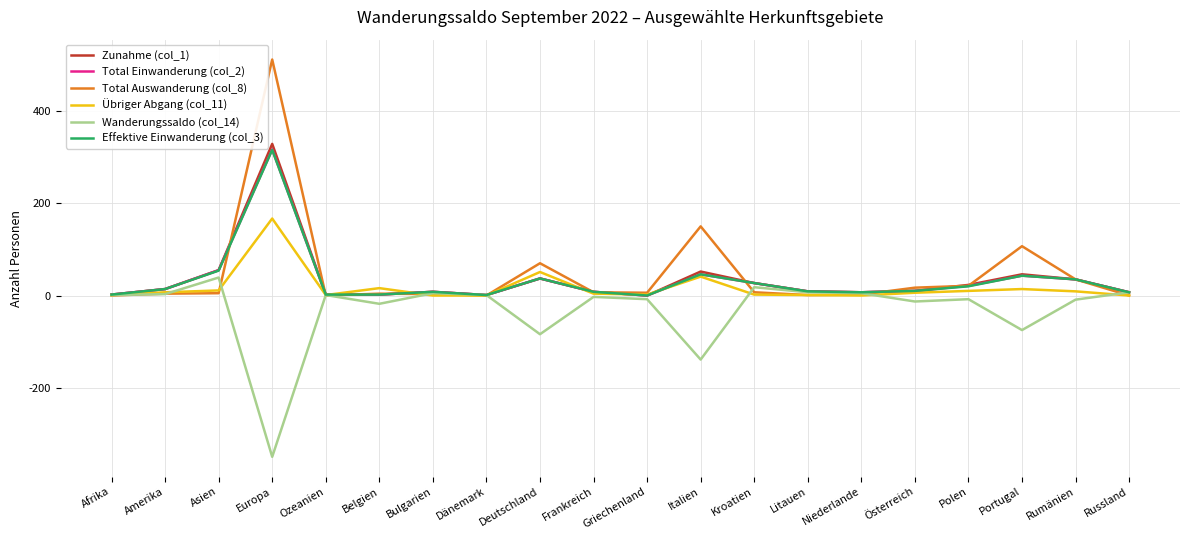

Is this an area chart (filled region under the line)?

No